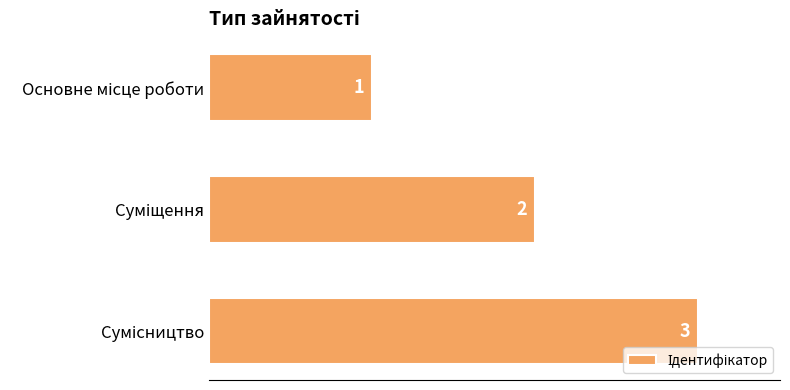

What is the sum of all values?

6